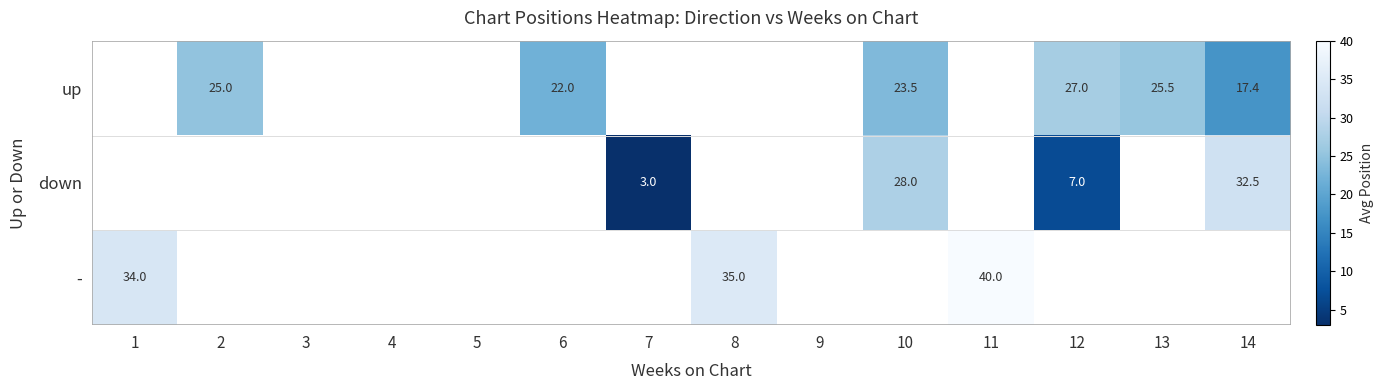

What is the sum of the up values at 14 and 12?

44.4